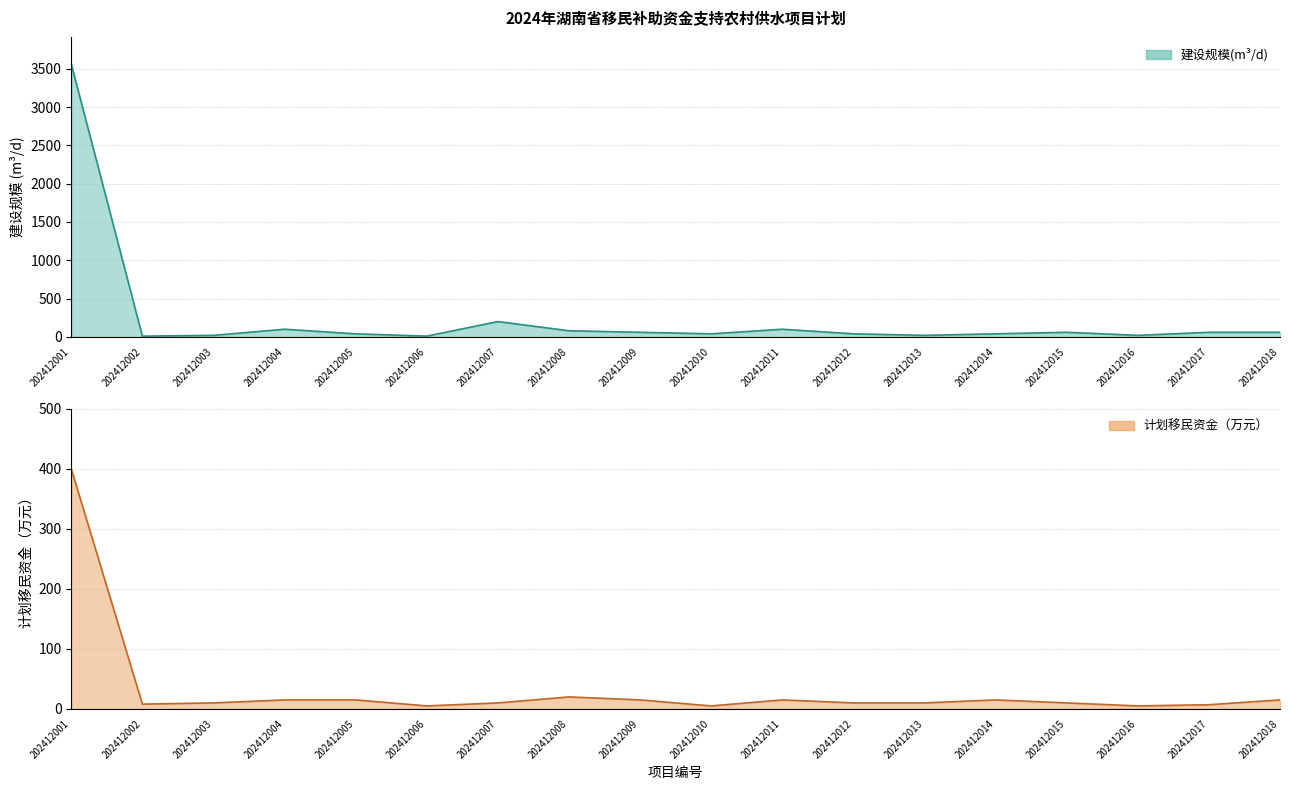

At which label is 建设规模(m3/d) closest to 1785?

202412007